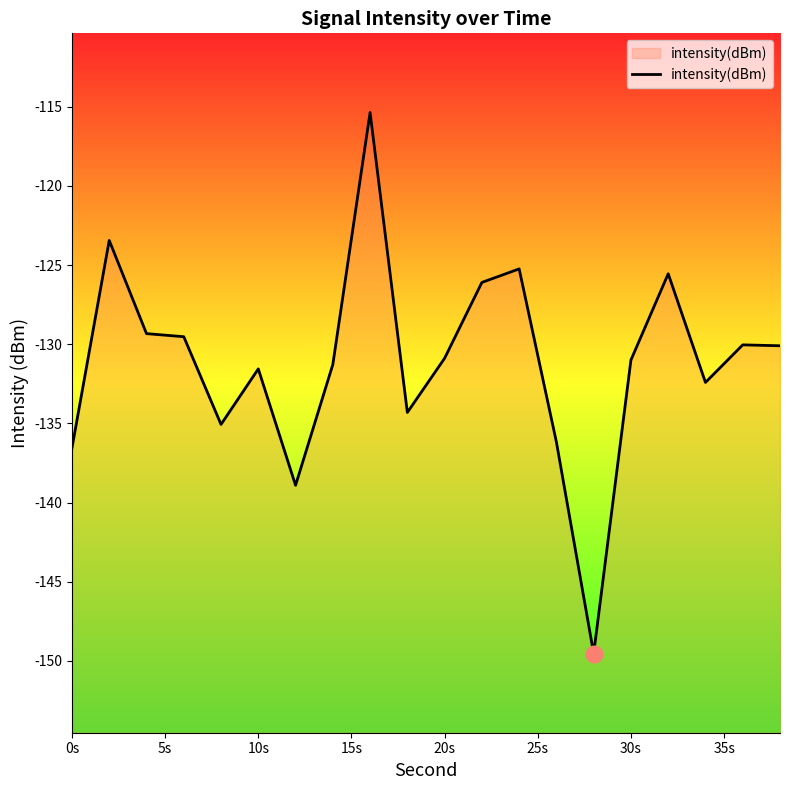

What is the average value?

-131.1